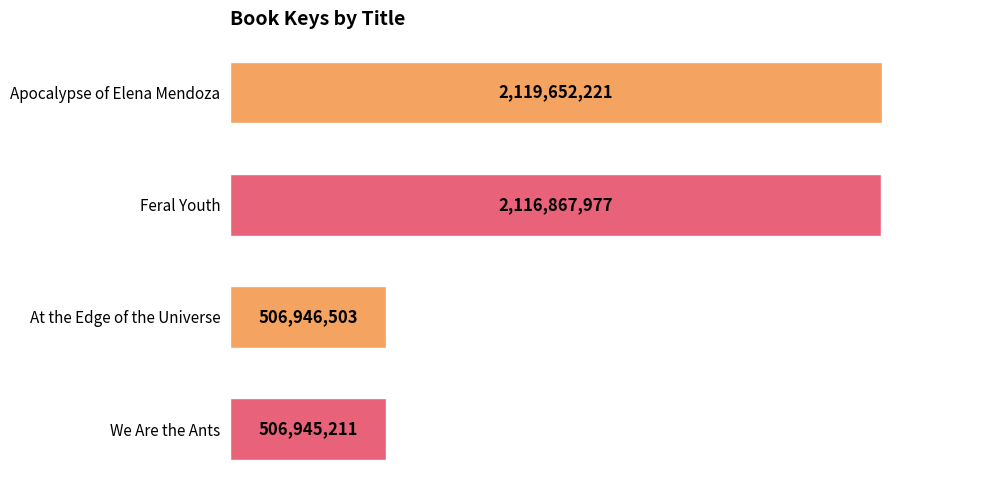

Rank the categories by value from lowest to highest.

We Are the Ants, At the Edge of the Universe, Feral Youth, Apocalypse of Elena Mendoza